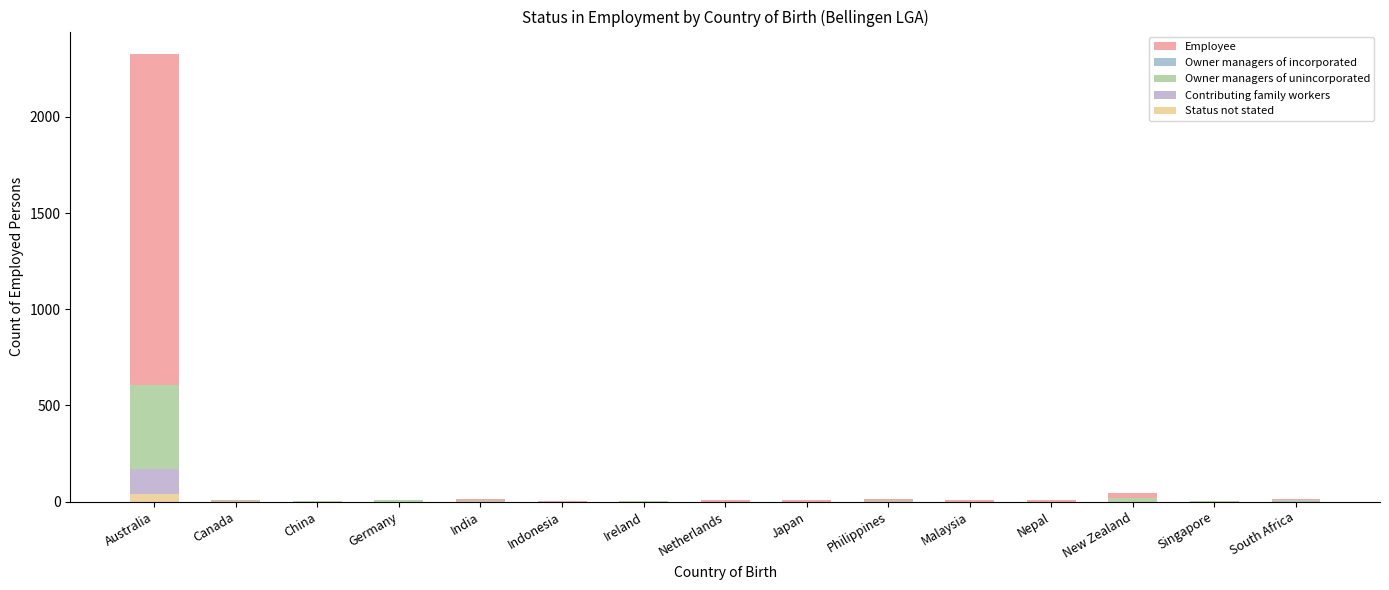

Rank the series at China from lowest to highest value.

Owner managers of incorporated, Contributing family workers, Status not stated, Employee, Owner managers of unincorporated